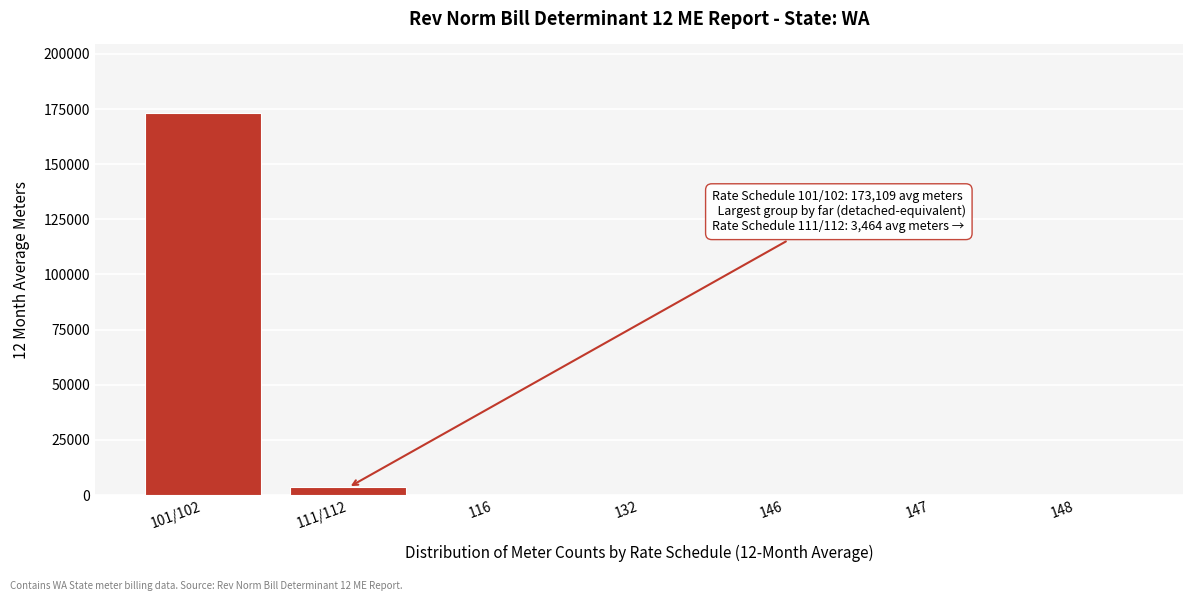

The value at 101/102 is 173108.8. True or false?

True